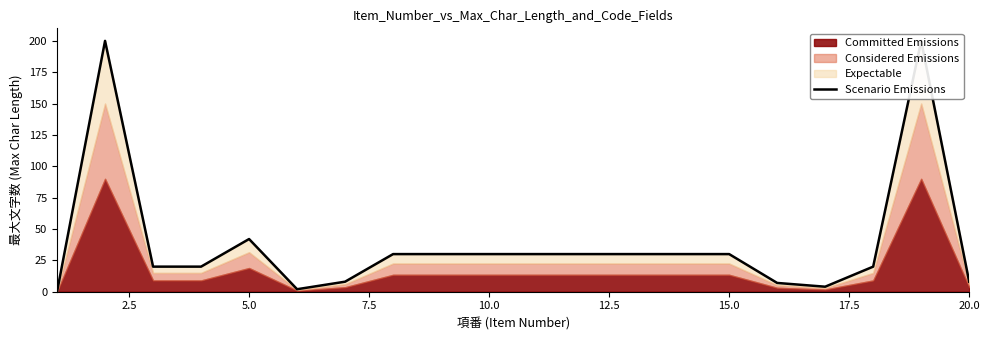

What is the maximum value shown in the chart?

200